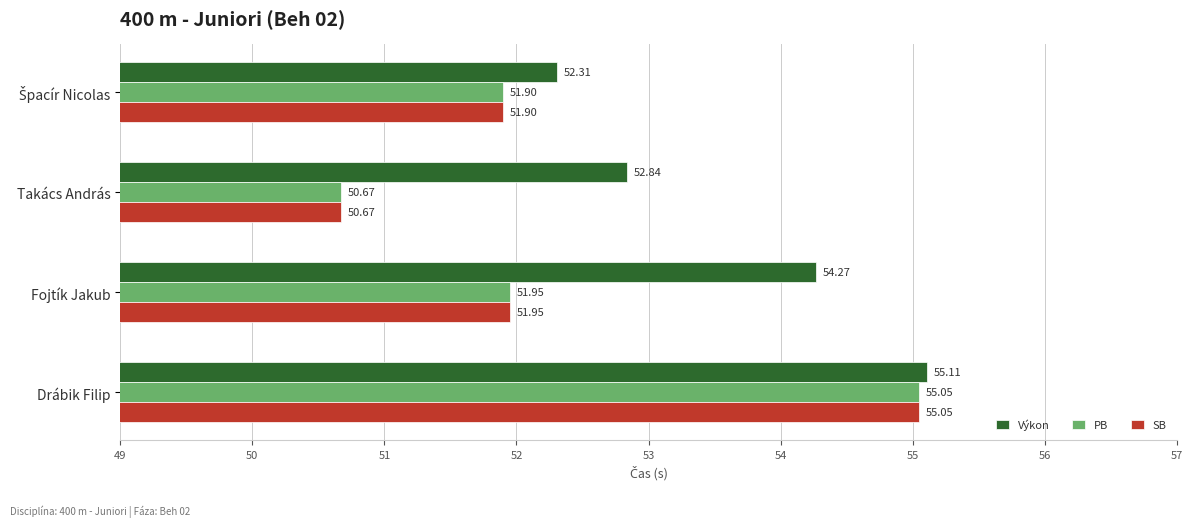

Between Takács András and Fojtík Jakub, which series saw the biggest shift?

Výkon